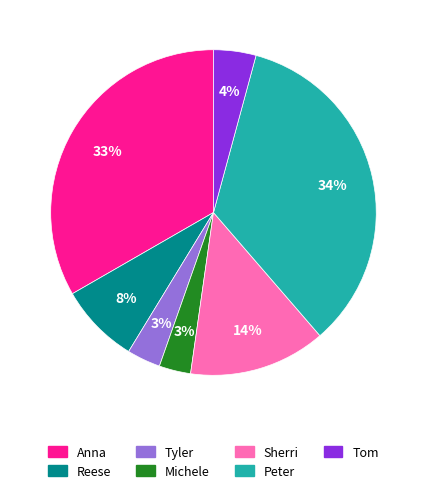

Does Peter account for over 50% of the chart?

No